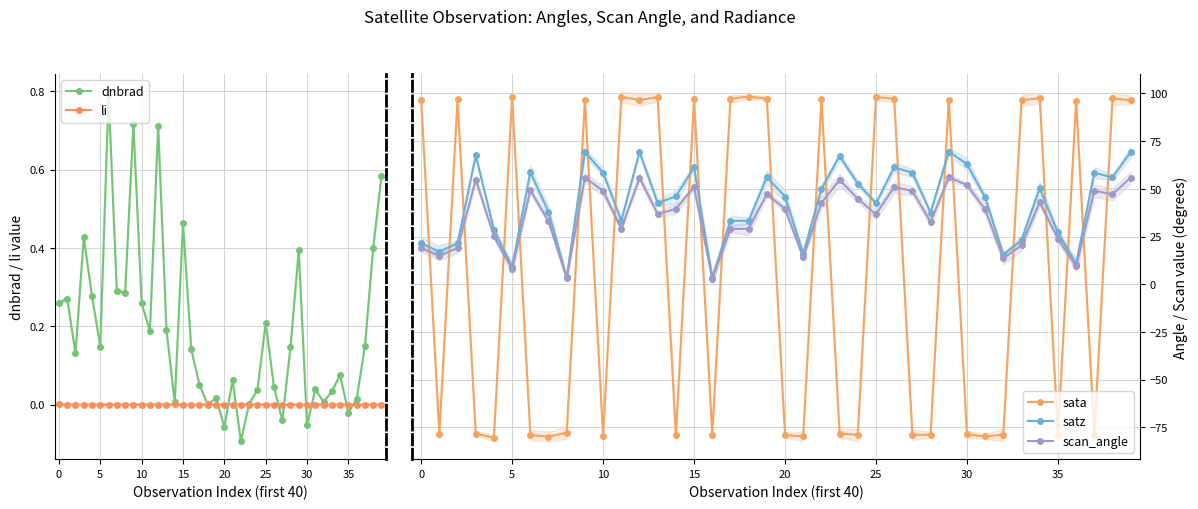

What are all the series names shown in the legend?

dnbrad, li, sata, satz, scan_angle